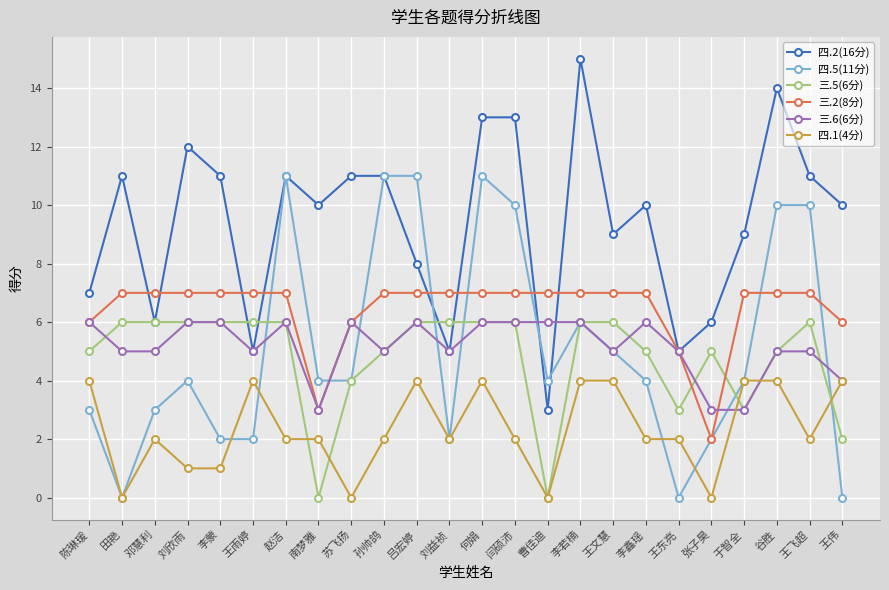

Between 闫硕沛 and 王伟, which series saw the biggest shift?

四.5(11分)